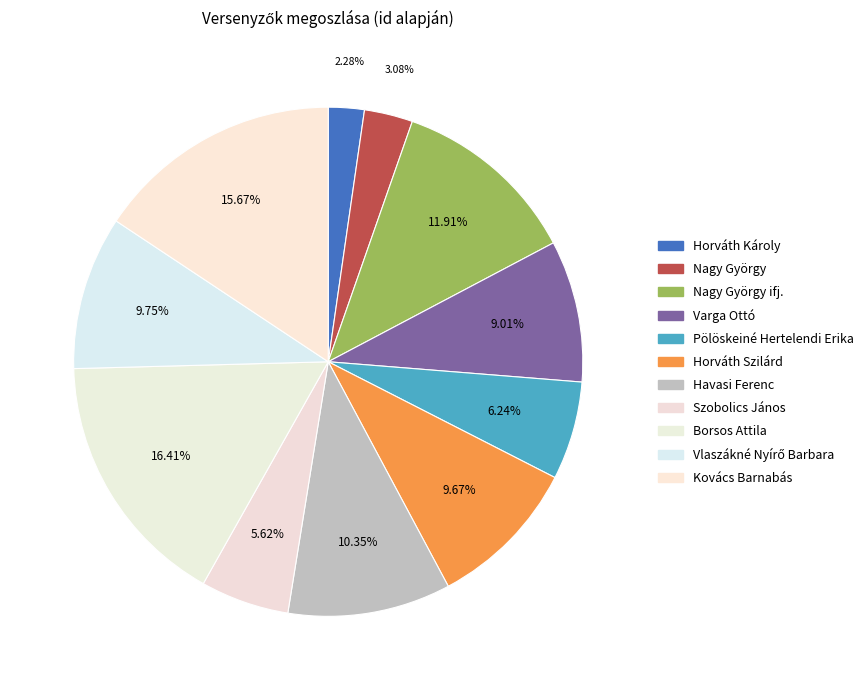

Which category has the smallest portion of the pie?

Horváth Károly